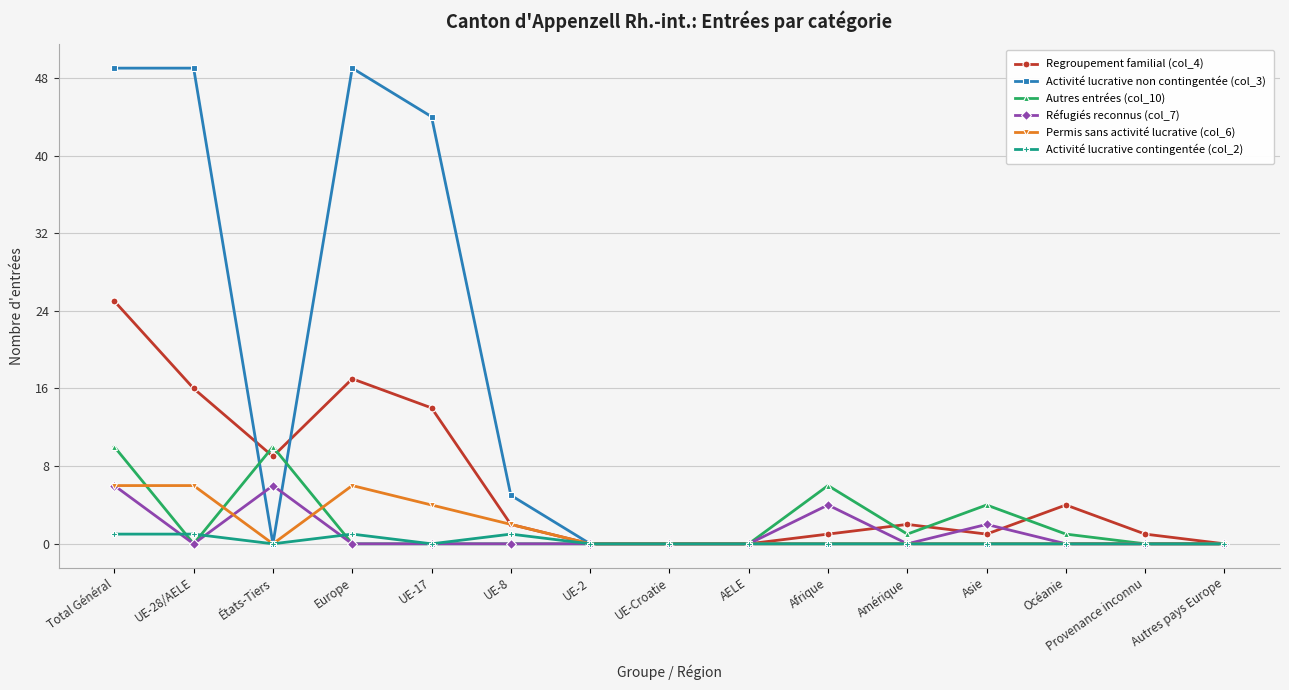

Is the value of Regroupement familial (col_4) at Provenance inconnu greater than the value of Activité lucrative contingentée (col_2) at Afrique?

Yes